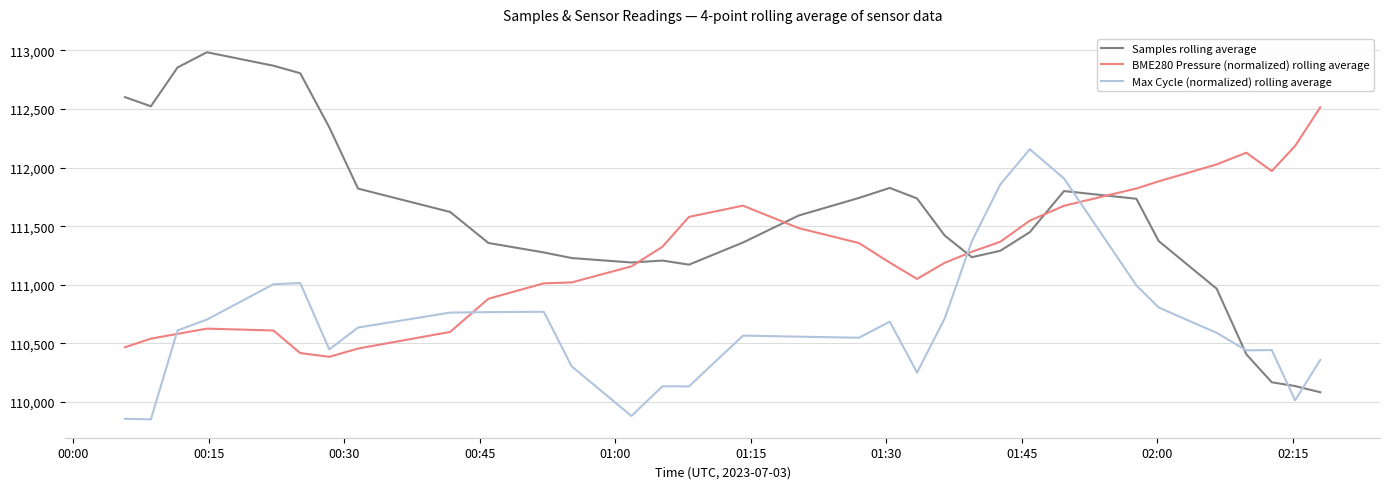

What is the lowest value of the Max Cycle (normalized) rolling average series?

109852.0